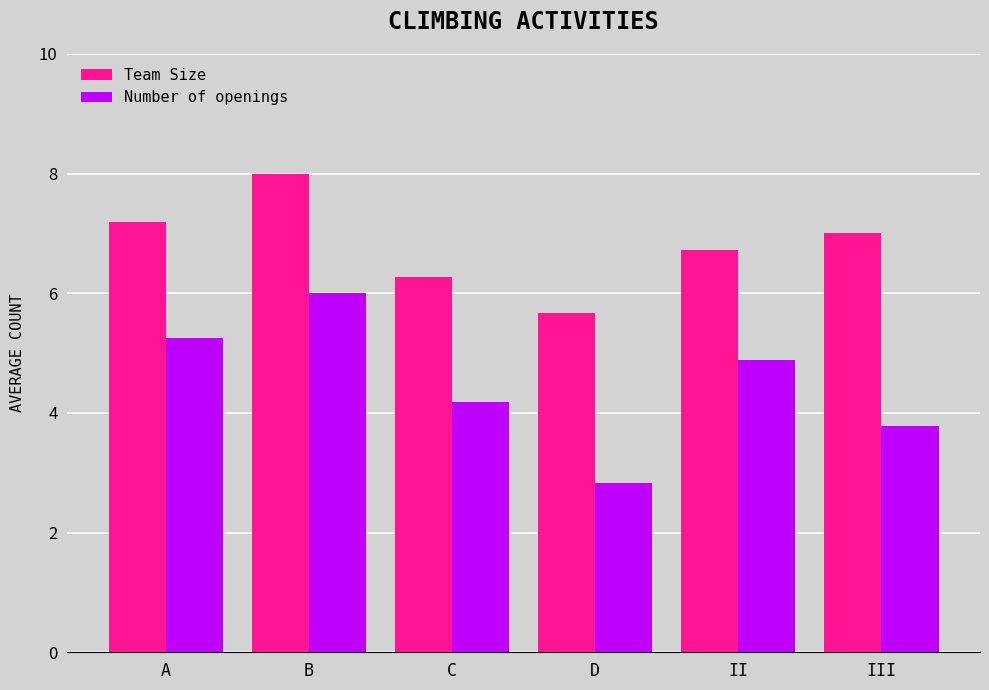

Which series has the widest spread of values?

Number of openings